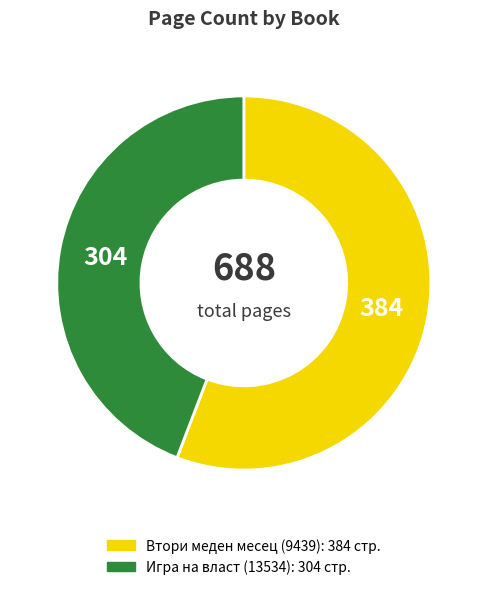

Rank the categories by value from highest to lowest.

Втори меден месец (9439), Игра на власт (13534)